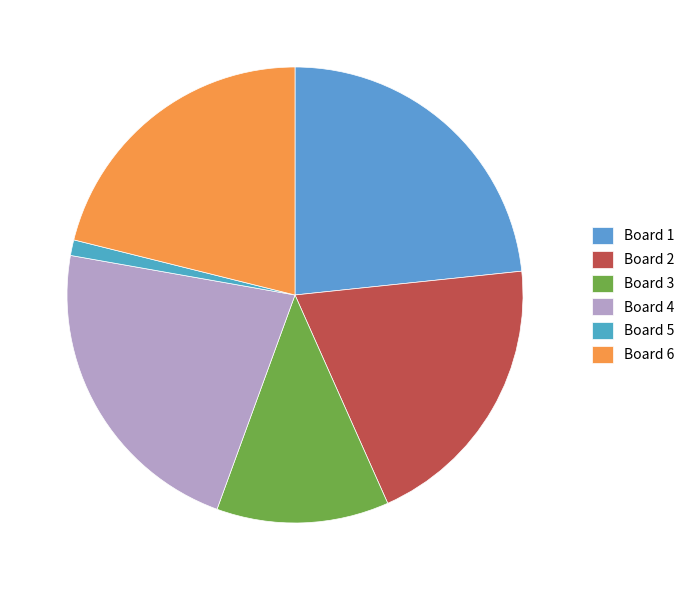

What percentage do Board 6 and Board 2 together represent?

41.1%